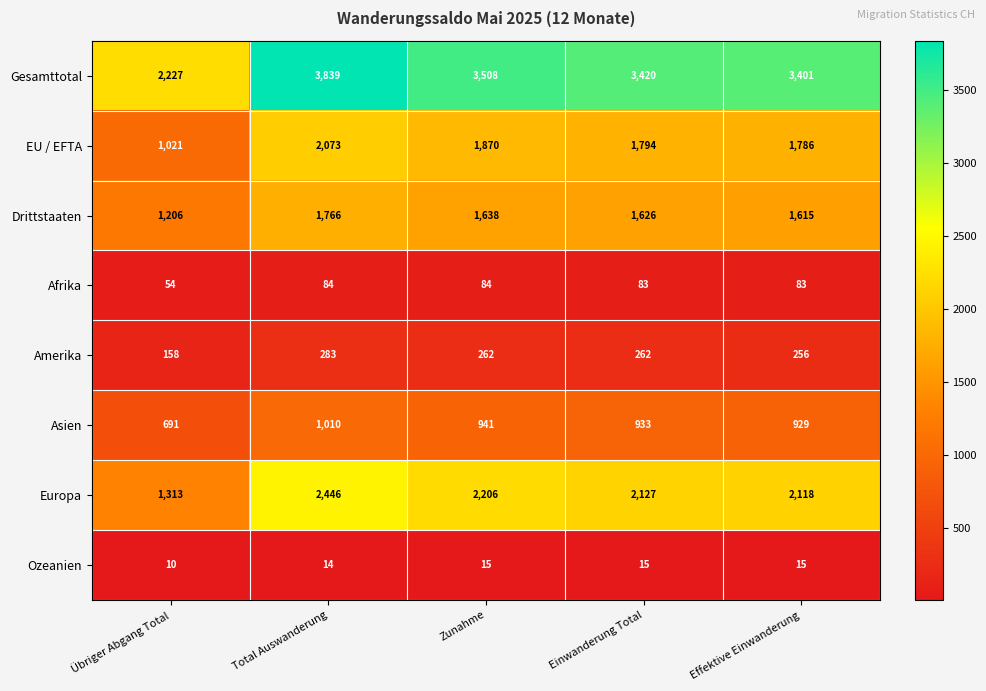

Which label corresponds to the smallest value in the chart?

Übriger Abgang Total